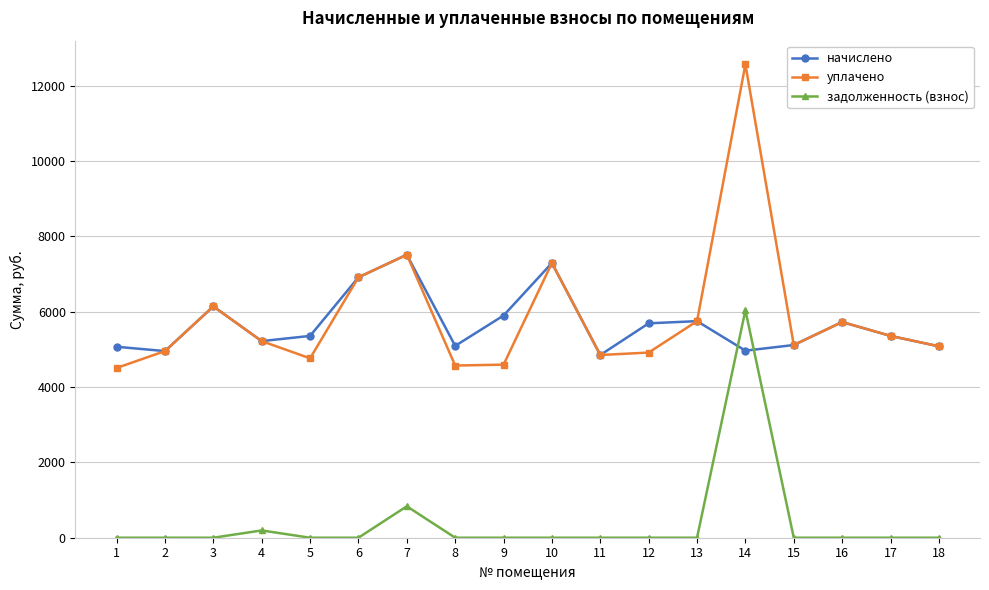

How many data points does each series have?

18